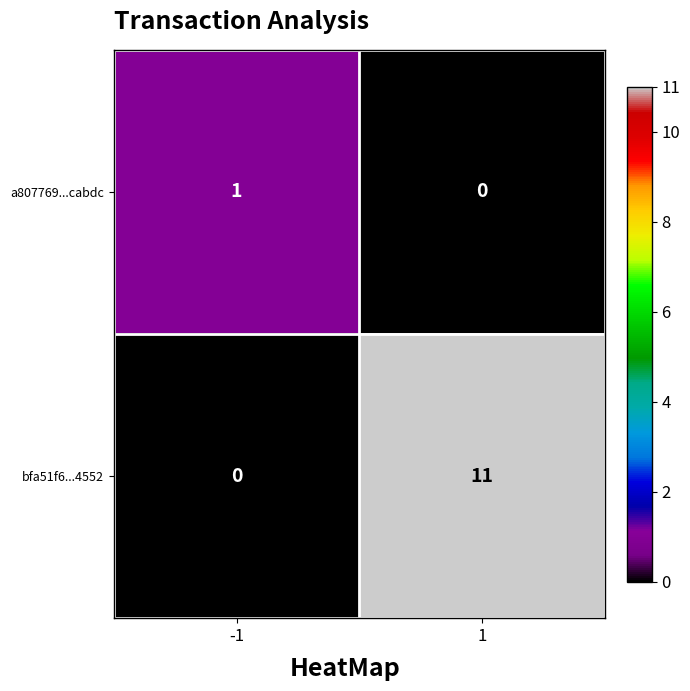

Reading left to right, list all the values displayed in this chart.

a807769...cabdc: 1	0
bfa51f6...4552: 0	11